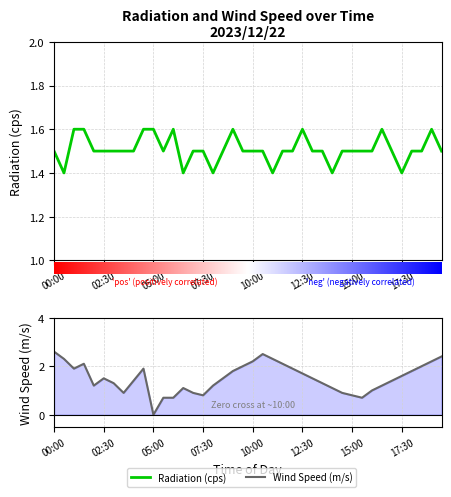

Is the value of Wind Speed (m/s) at 01:00 greater than the value of Radiation (cps) at 07:00?

Yes